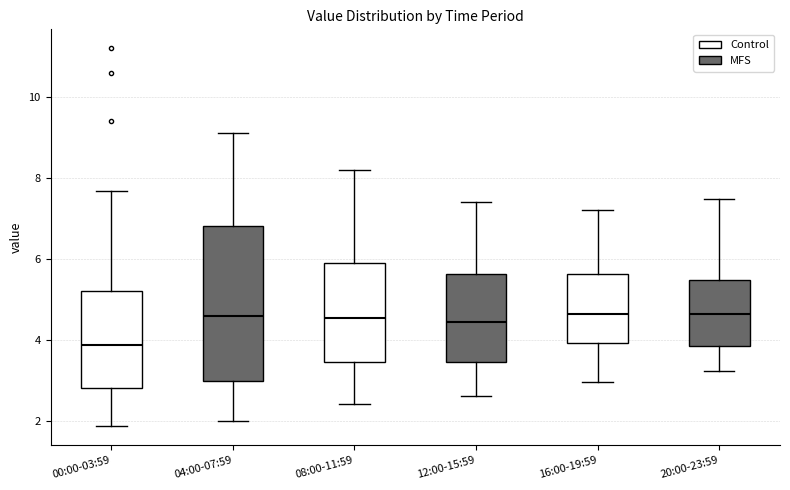

Where does the median line of the box for 04:00-07:59 sit on the y-axis? The values are not printed on the chart, so give them approximately, as read against the axis.

4.6